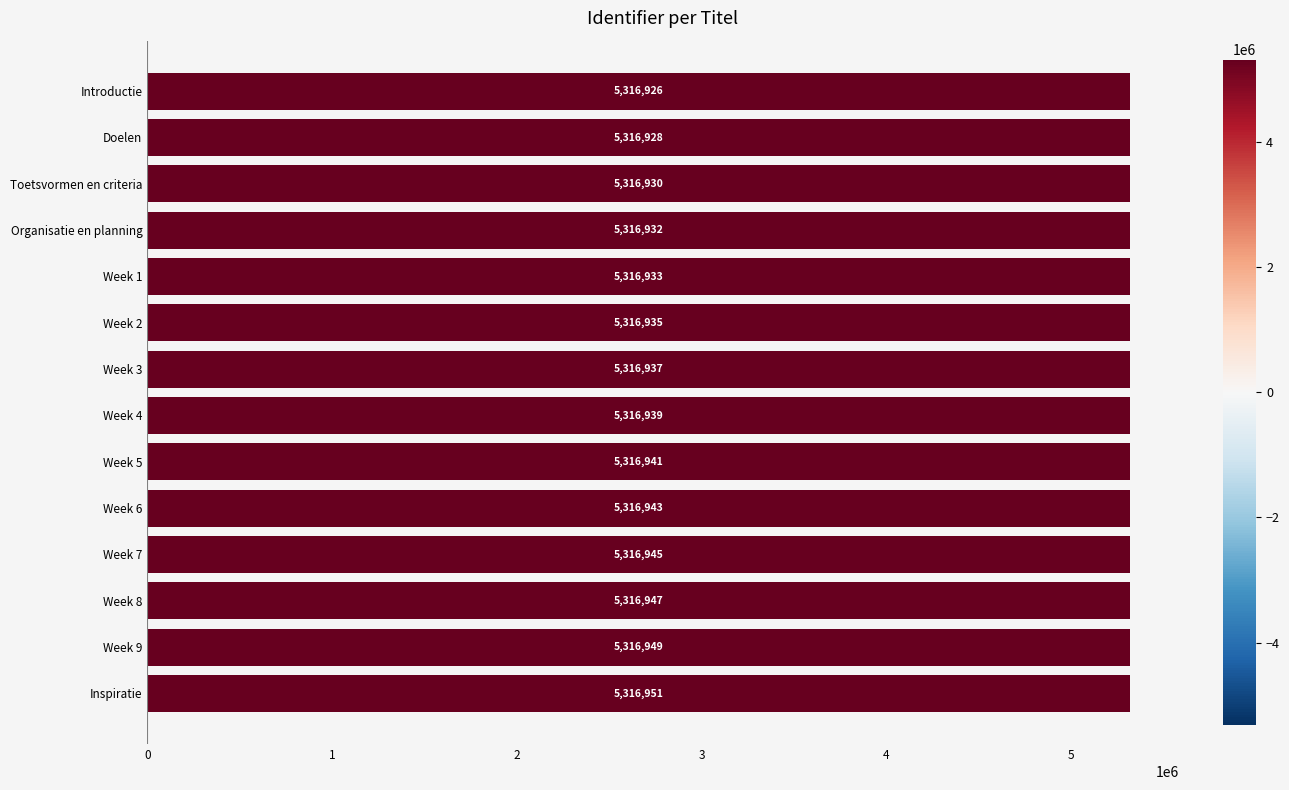

At which label is the value closest to 5316938?

Week 3